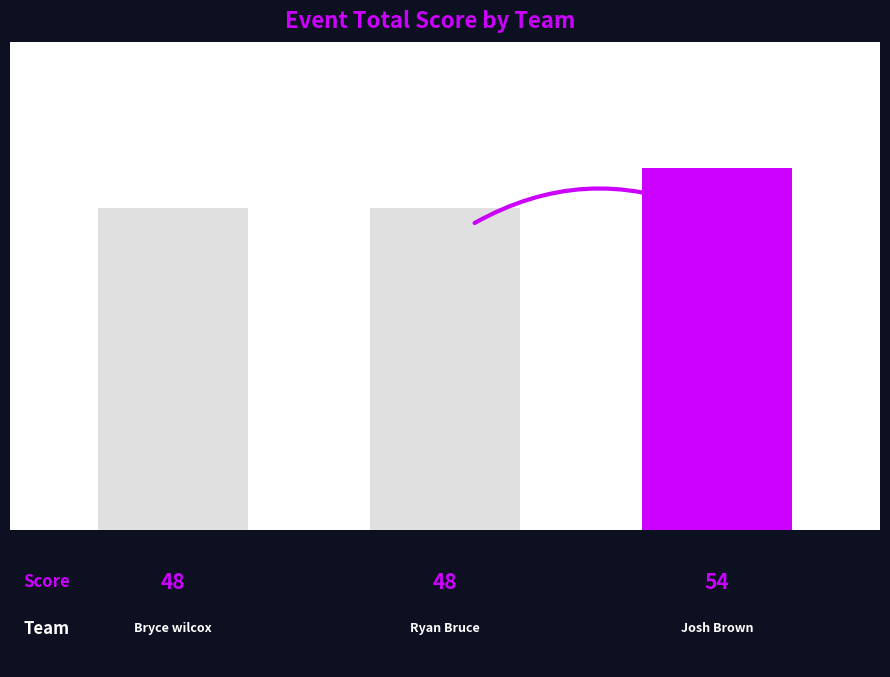

What position from the left is Josh Brown & Quintin Bruce?

3